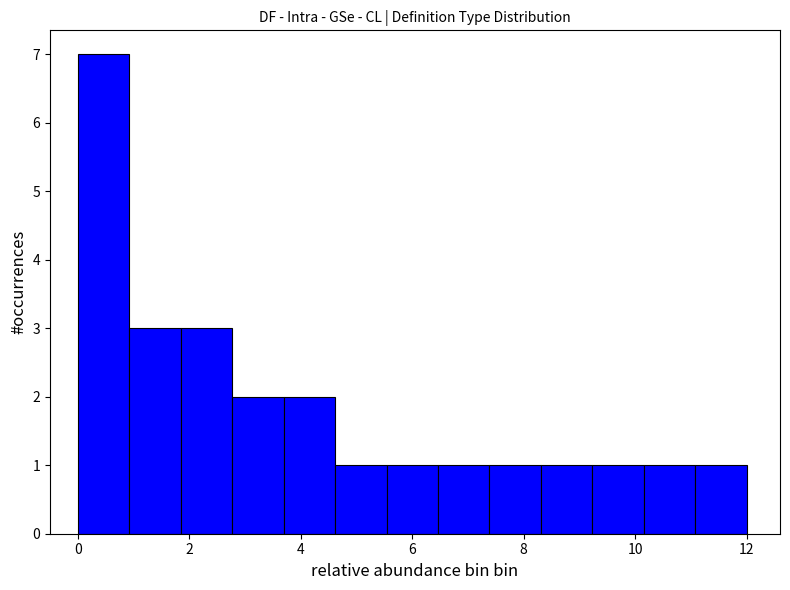

How tall is the bar that spans 7.4 to 8.4 on the x-axis? Neither the bar edges nor the heights are printed on the chart, so give them approximately, as read against the axes.

1